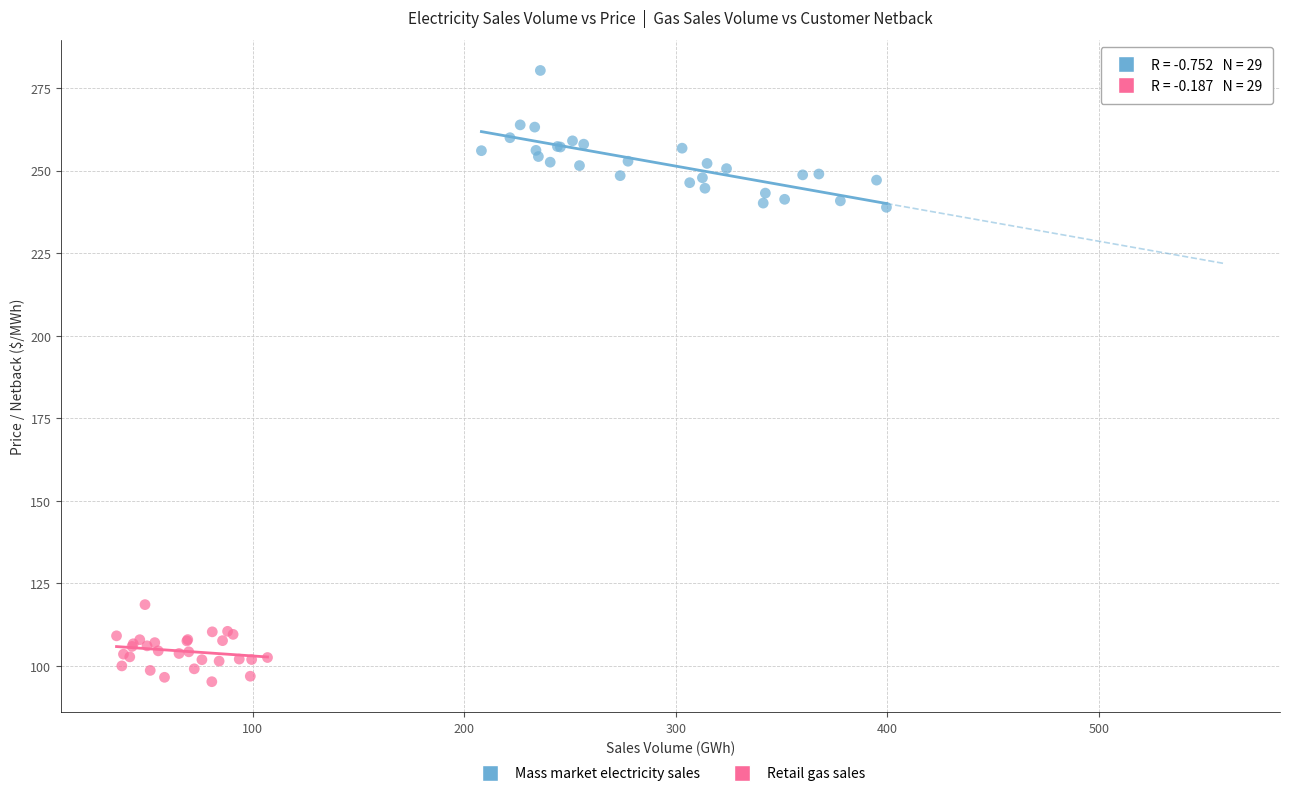

Which series reaches the maximum Y coordinate?

Mass market electricity sales